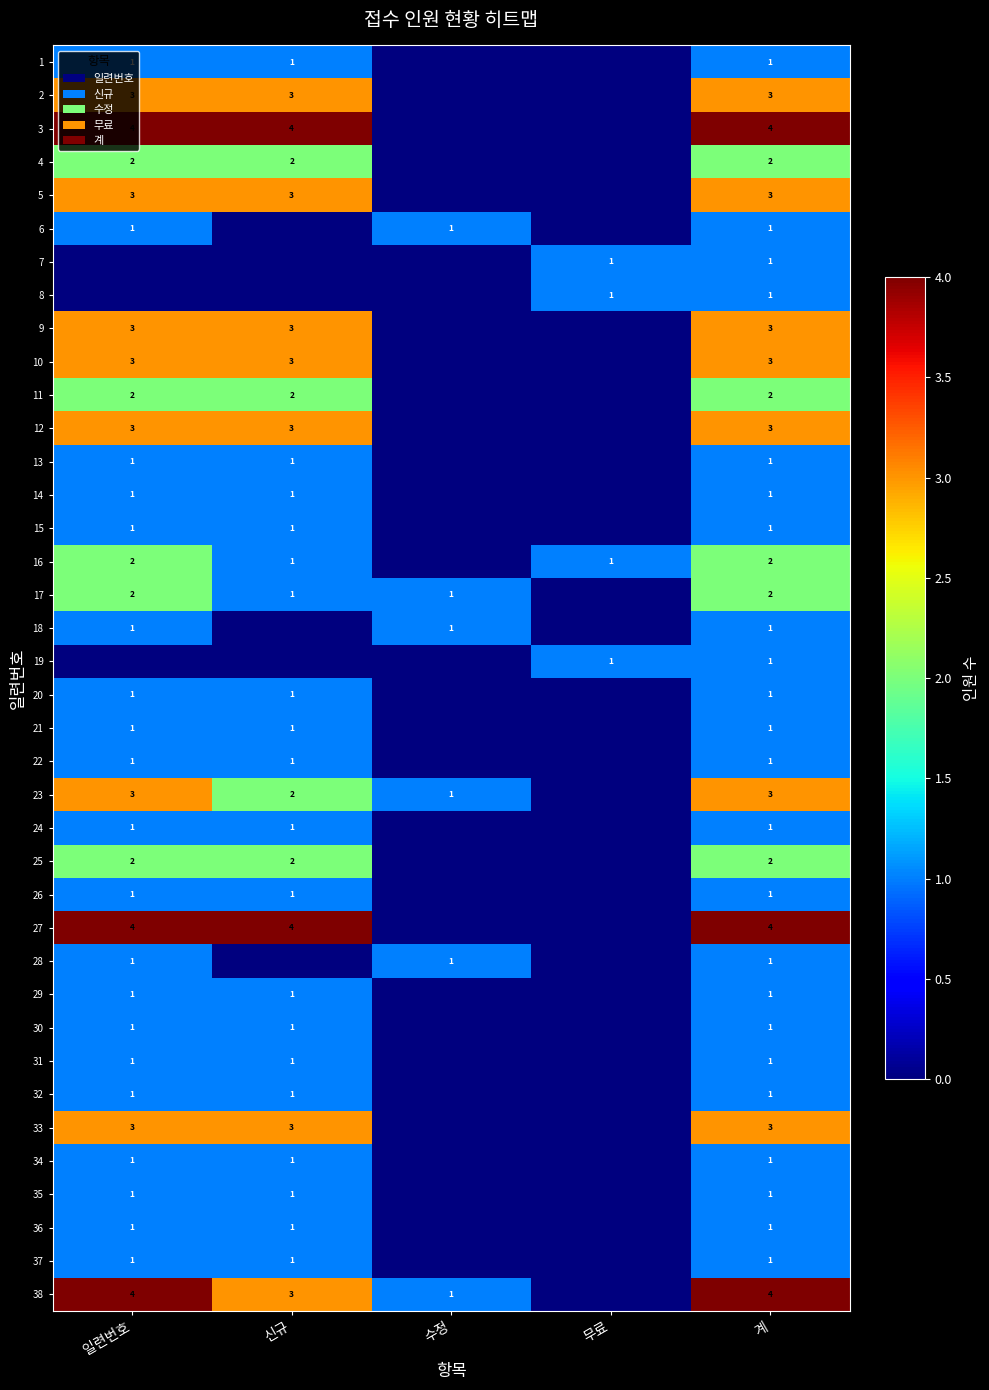

The value of 13 at 신규 is 1. True or false?

True